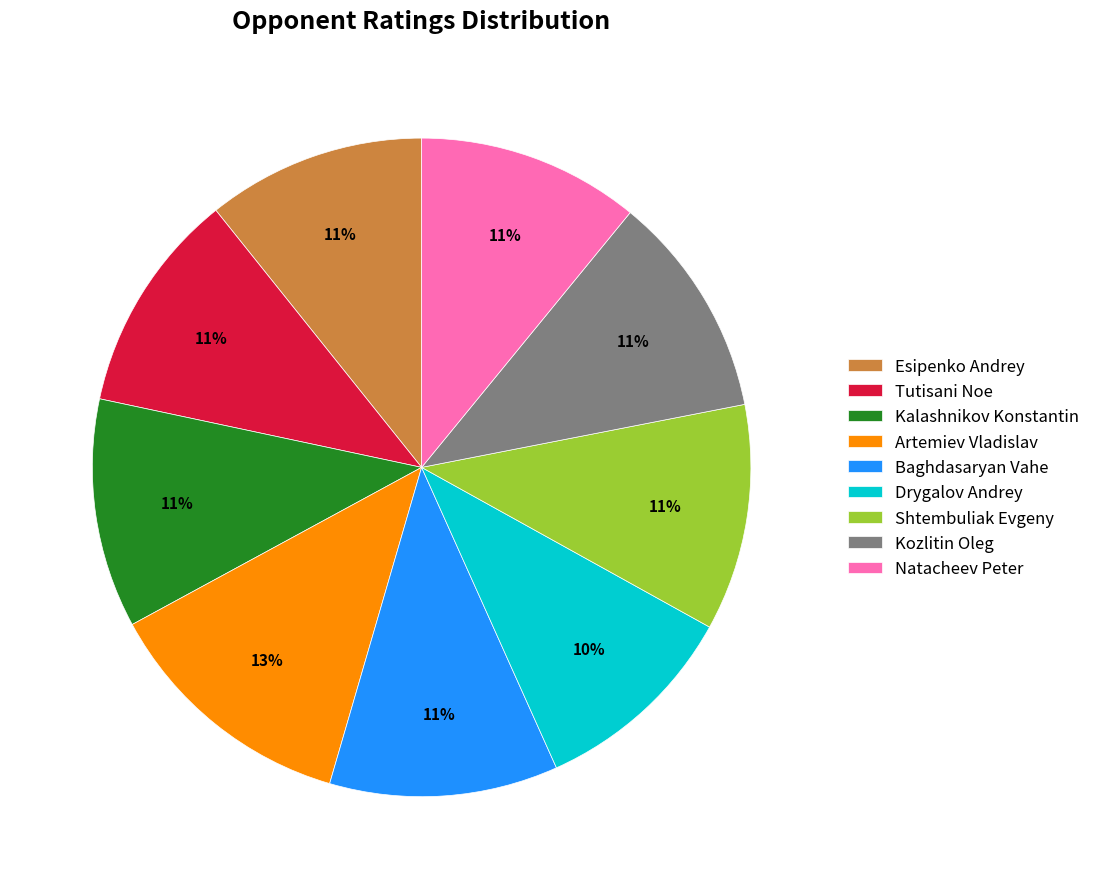

How many slices are in this pie chart?

9